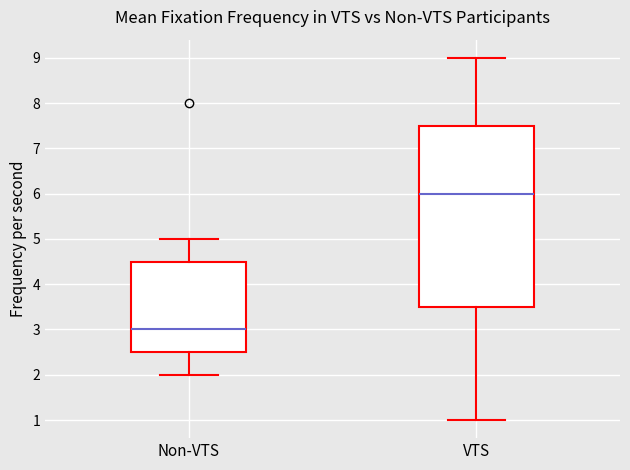

Where does the upper whisker of the box for Non-VTS end on the y-axis? The values are not printed on the chart, so give them approximately, as read against the axis.

5.0